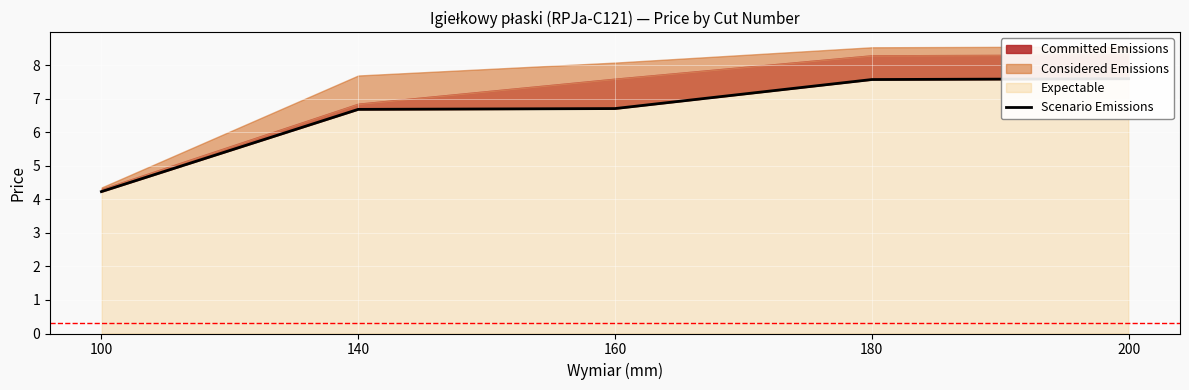

List the labels in order of value, smallest first.

100, 140, 160, 180, 200